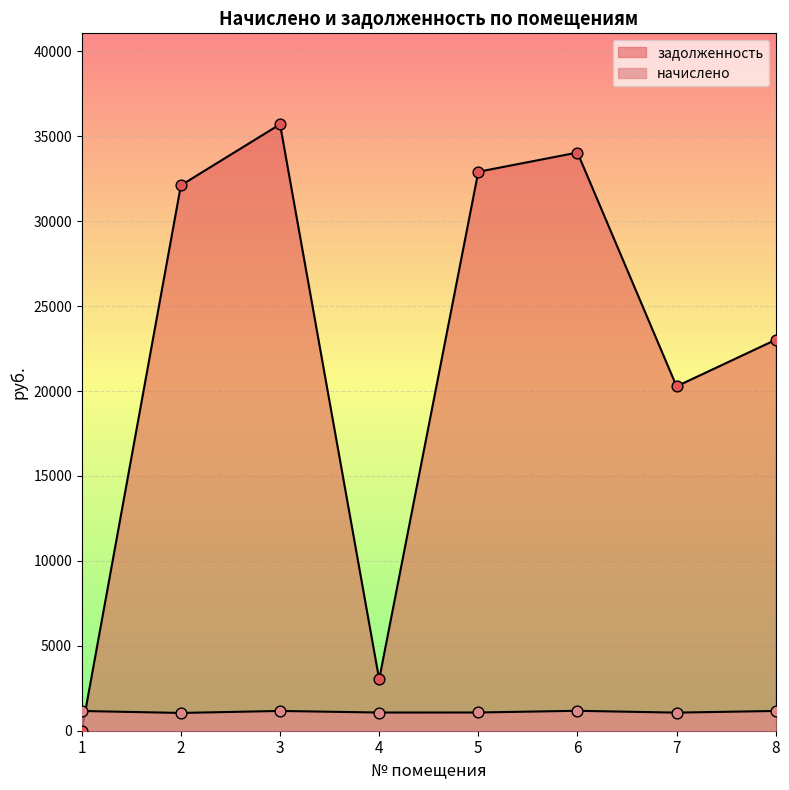

What are all the series names shown in the legend?

начислено, задолженность